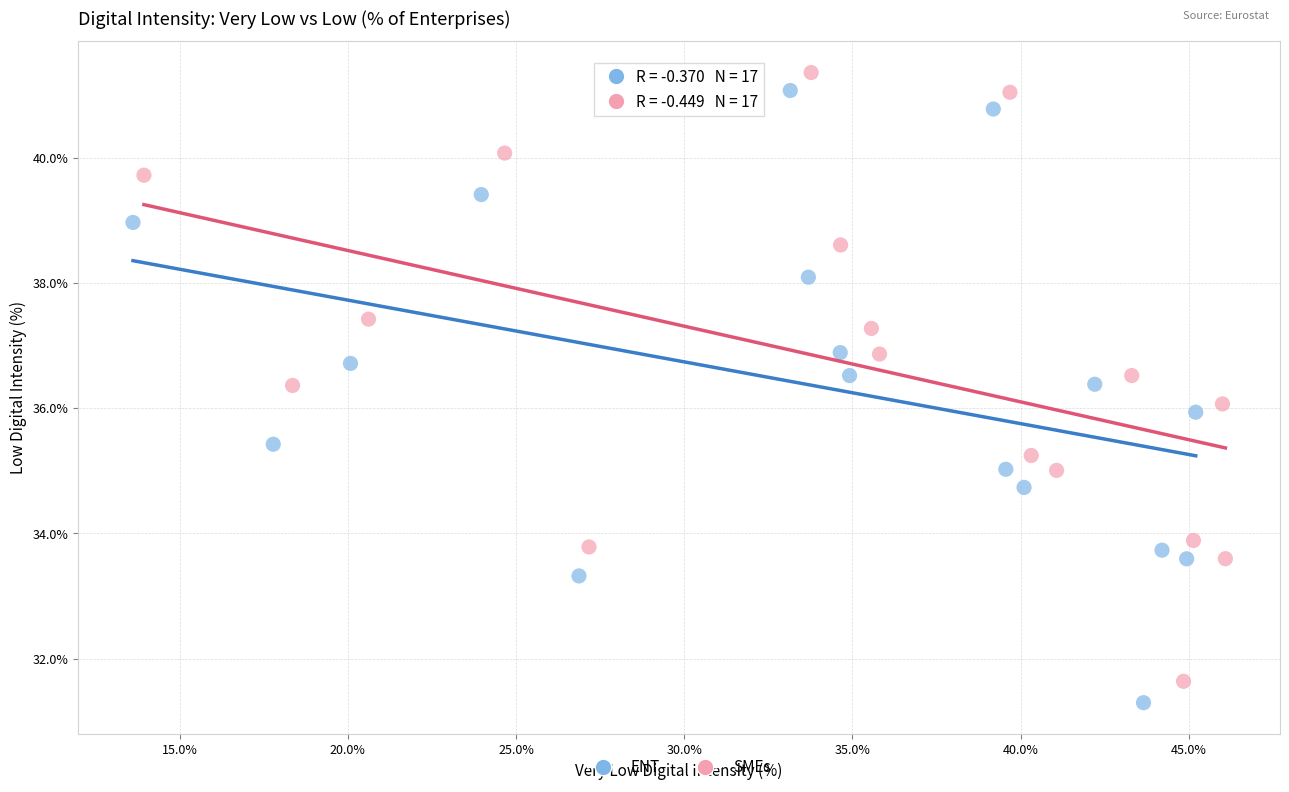

Which series contains the lowest Y value?

ENT